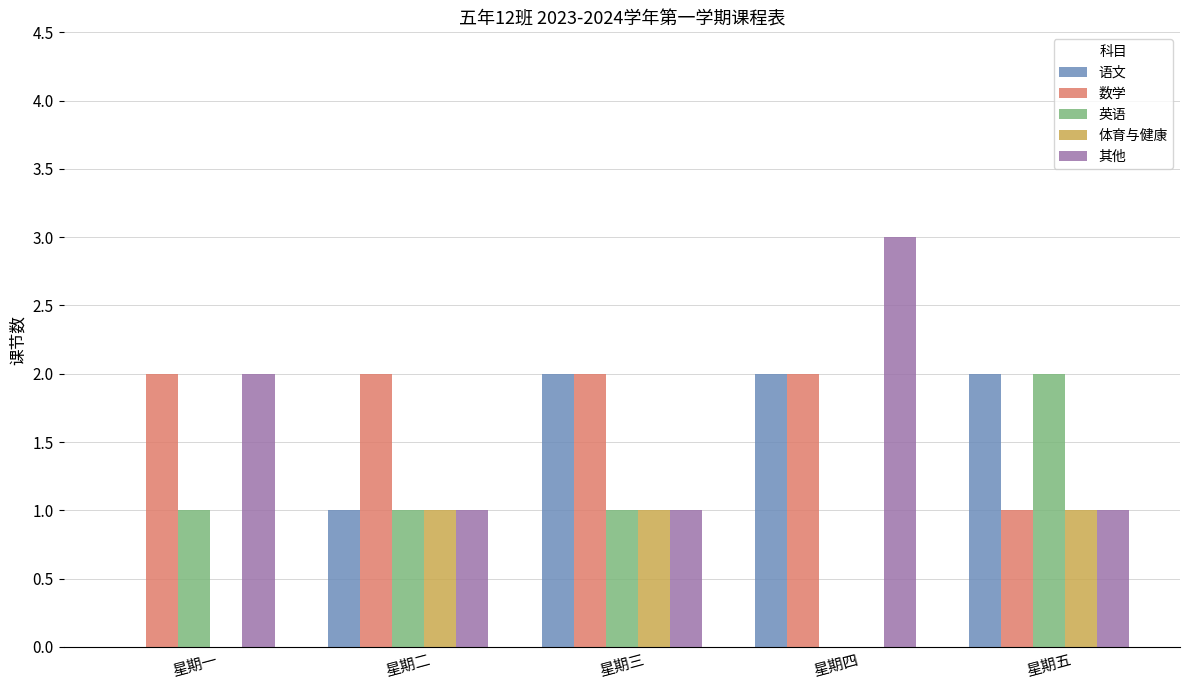

What is the total value across all series at 星期三?

7